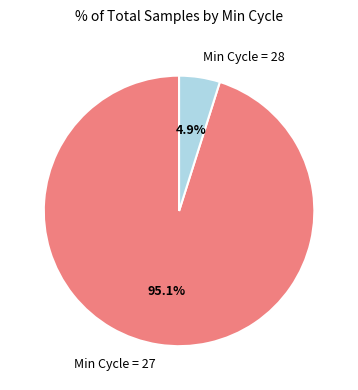

Does Min Cycle = 27 account for over 50% of the chart?

Yes